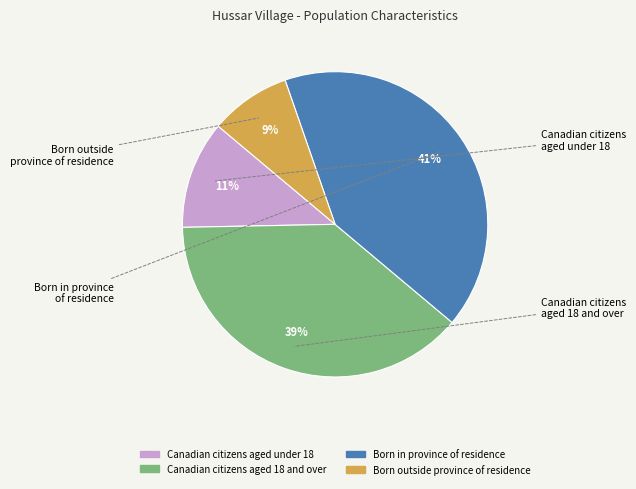

To the nearest percent, what percentage of the pie is Canadian citizens aged 18 and over?

39%